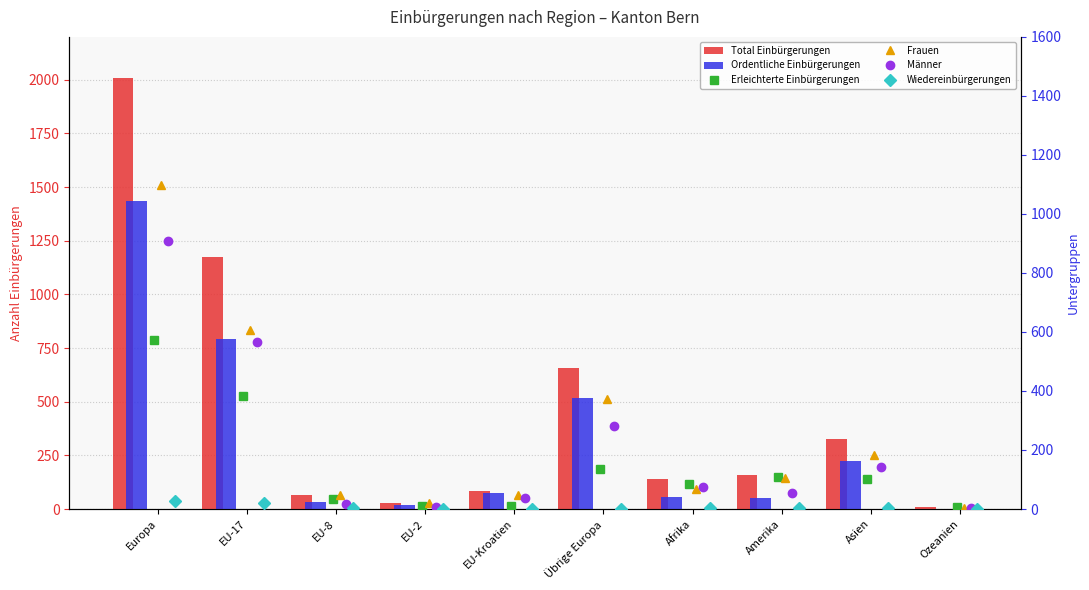

Is it true that Ordentliche Einbürgerungen equals 1434 at Europa?

True